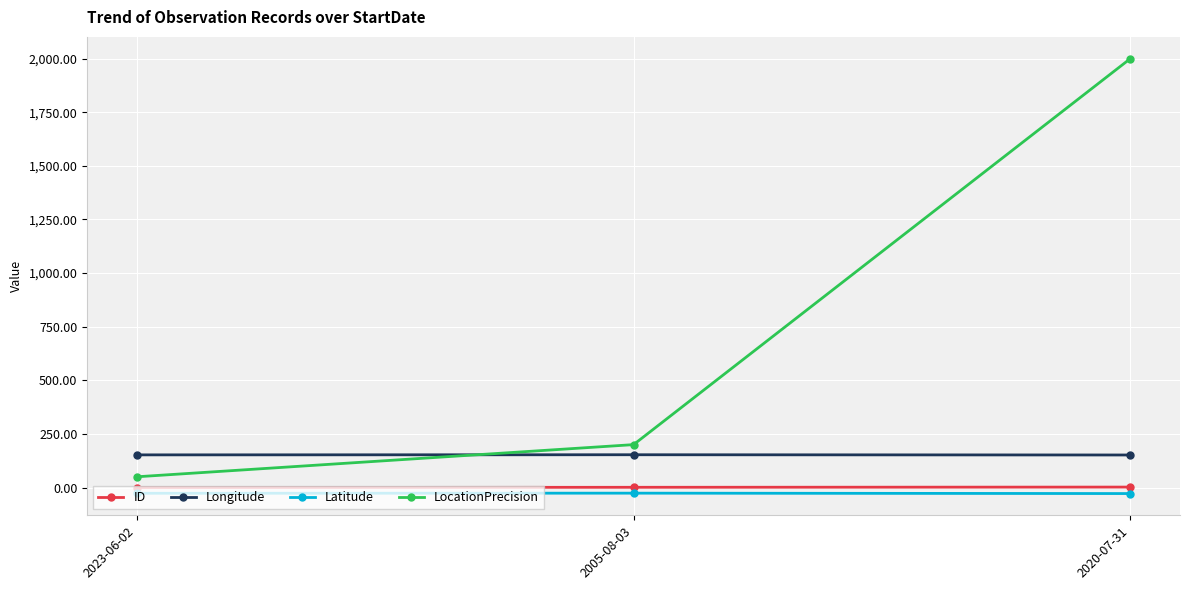

Which series has the largest total across all categories?

LocationPrecision